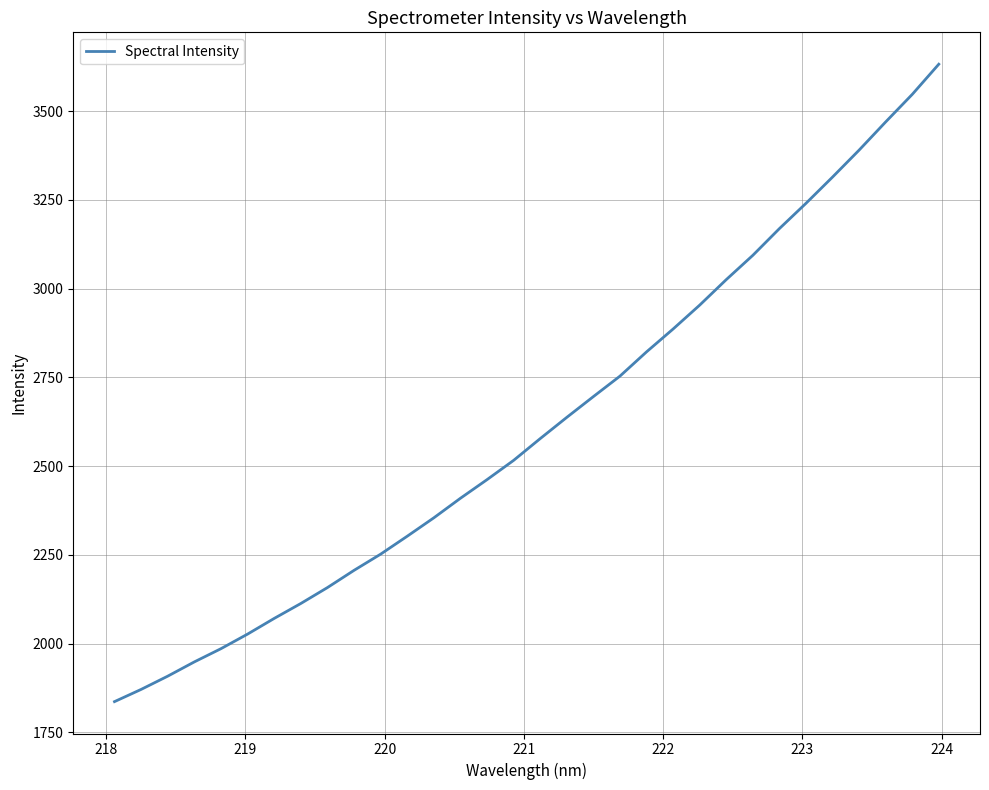

What is the smallest value displayed?

1836.9